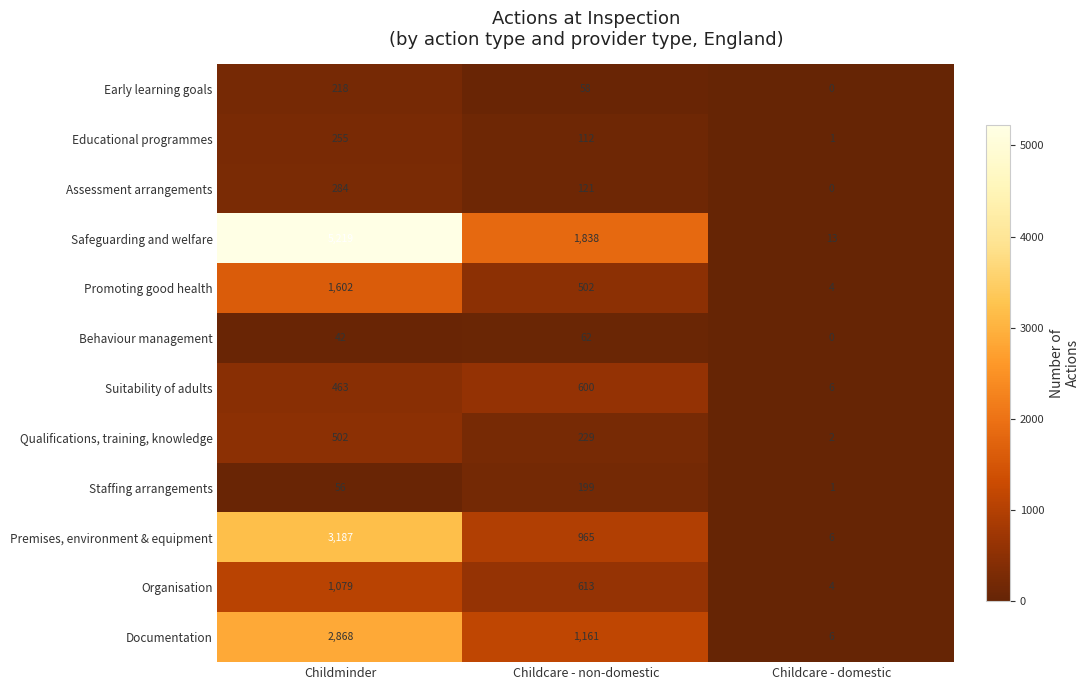

How many categories are shown in the chart?

3